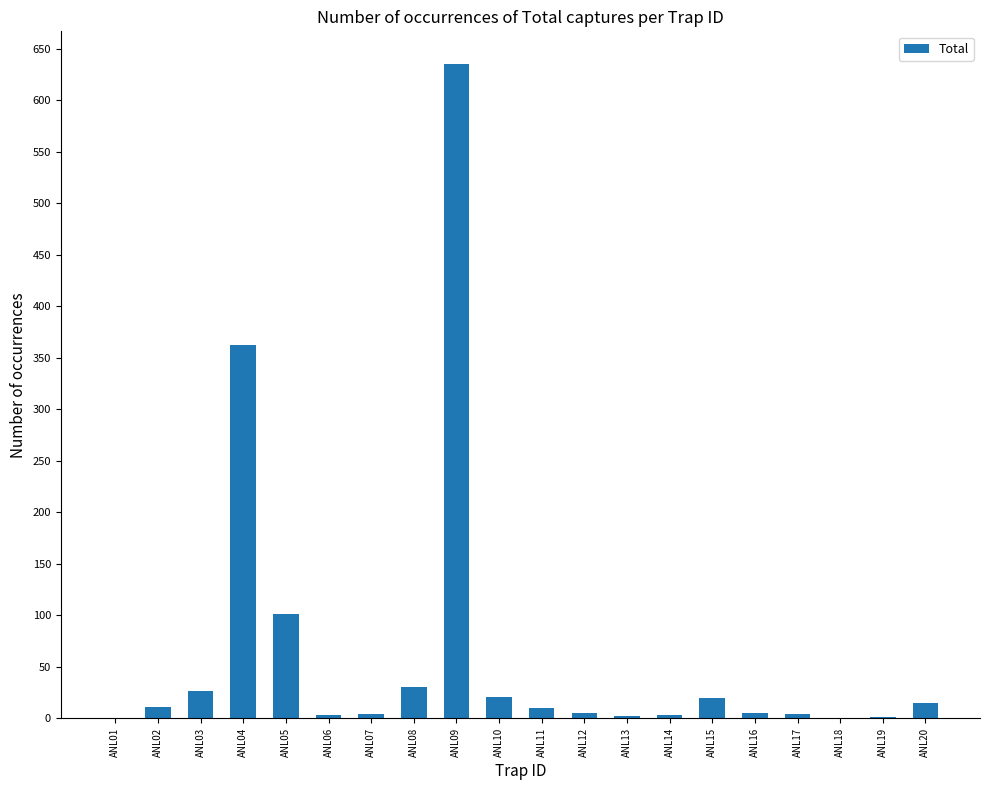

What is the sum of all values?

1260